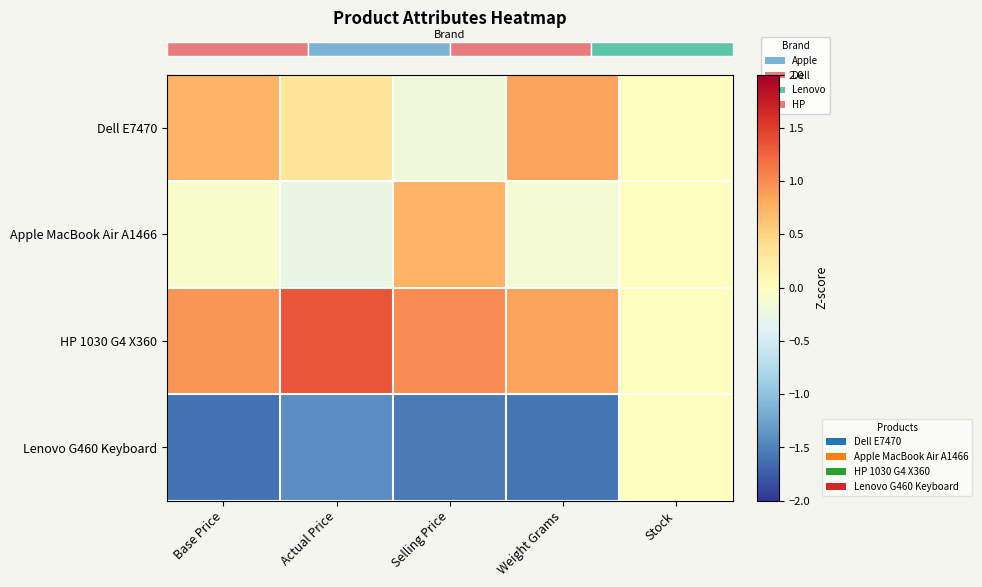

What is the spread (max minus min) of values at Selling Price?

2.6